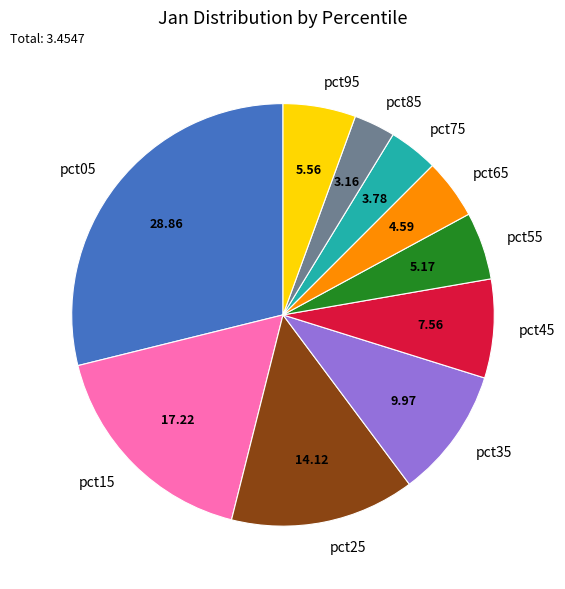

Which has a higher value, pct95 or pct85?

pct95